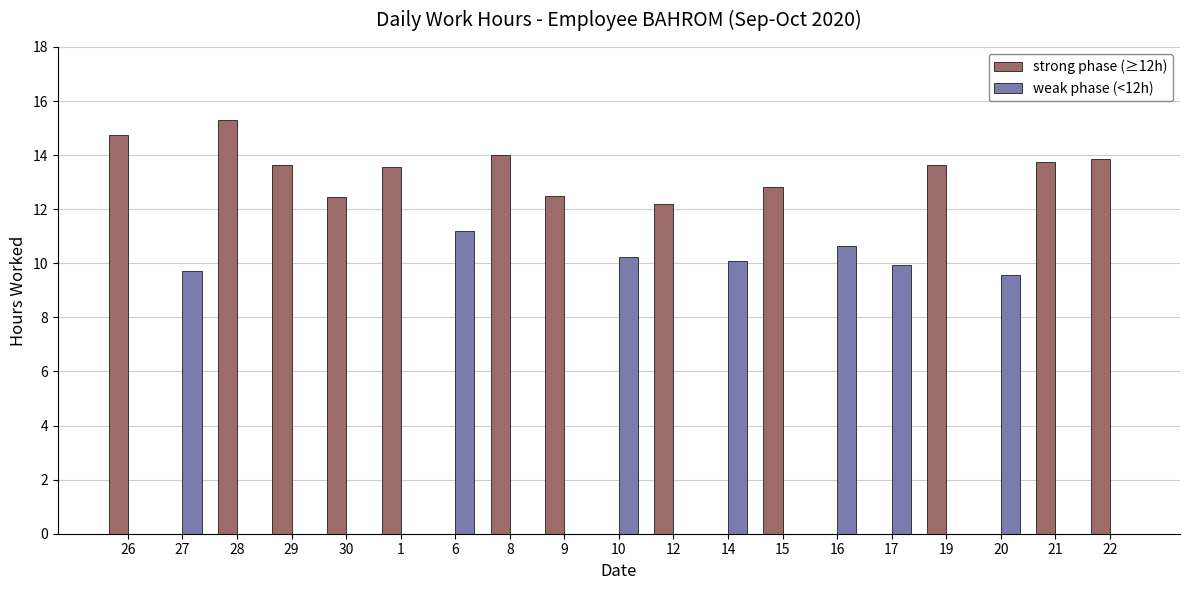

What is the greatest value displayed?

15.3